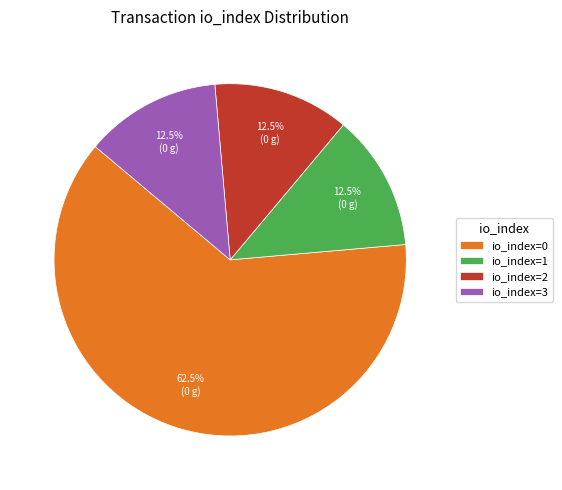

What is the largest slice in the pie chart?

io_index=0